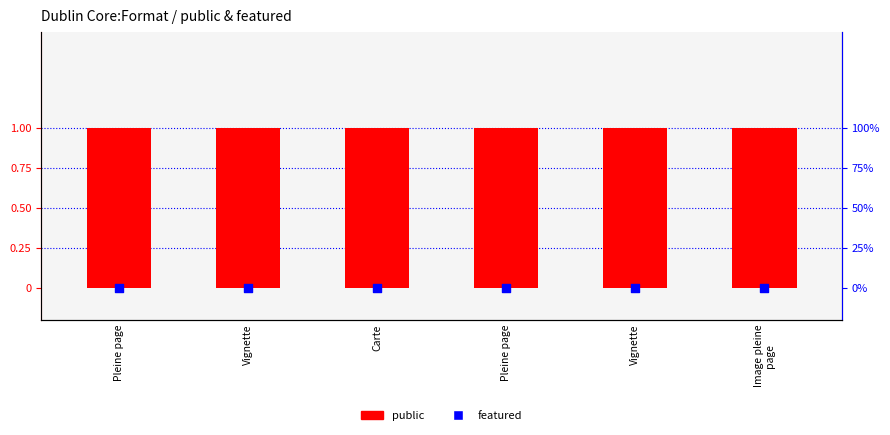

What are all the series names shown in the legend?

public, featured